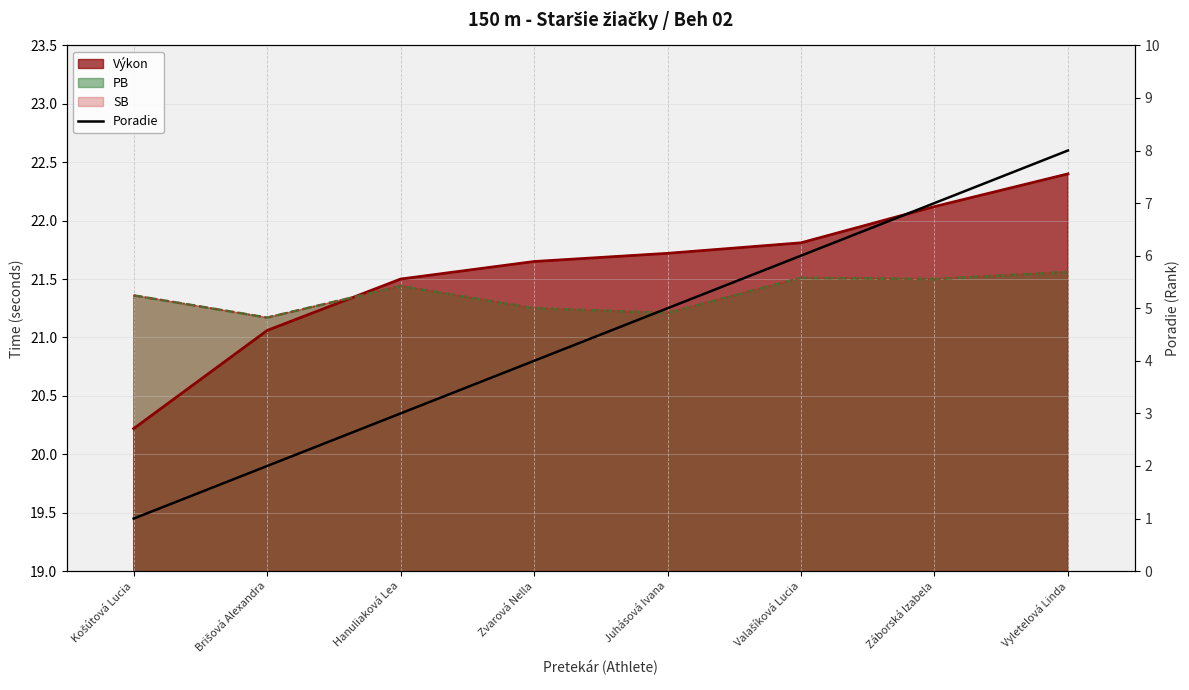

Rank the categories by value from lowest to highest.

Košútová Lucia, Brišová Alexandra, Hanuliaková Lea, Zvarová Nella, Juhásová Ivana, Valašíková Lucia, Záborská Izabela, Vyletelová Linda